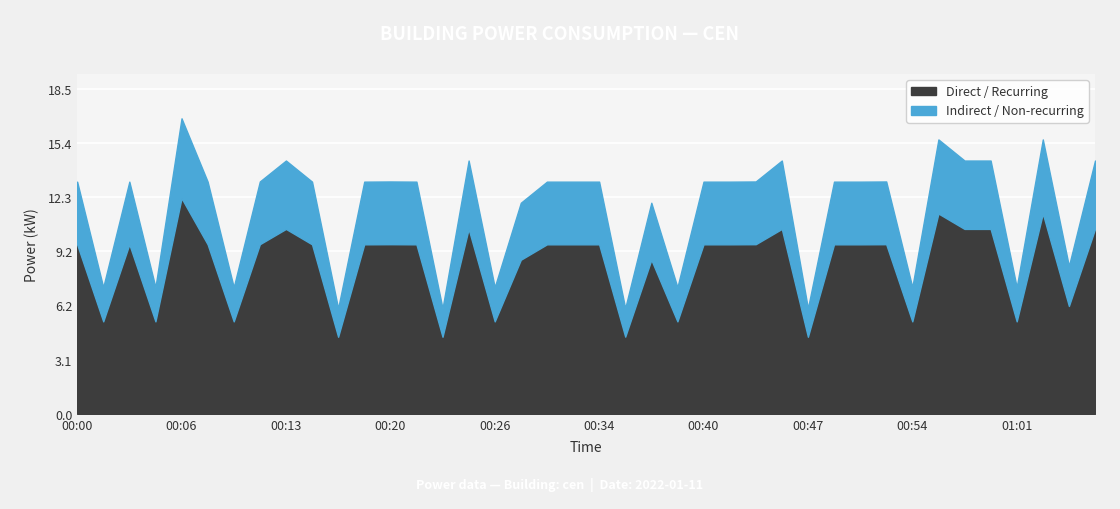

What value does the data have at 00:32?

13.2